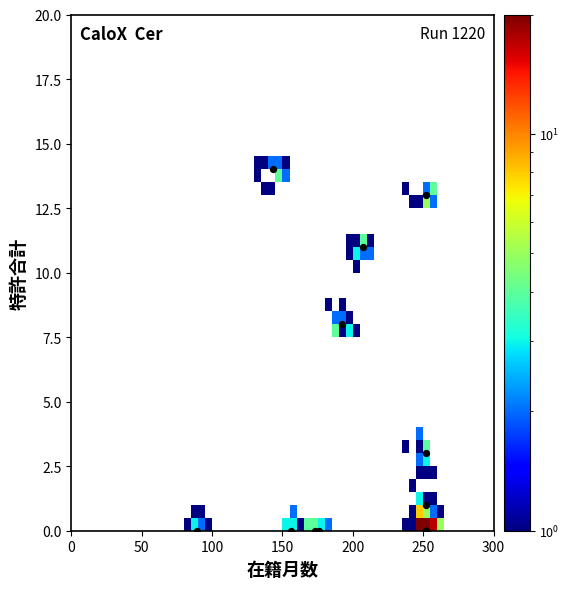

What Y value in the scatter plot is closest to 7?

8